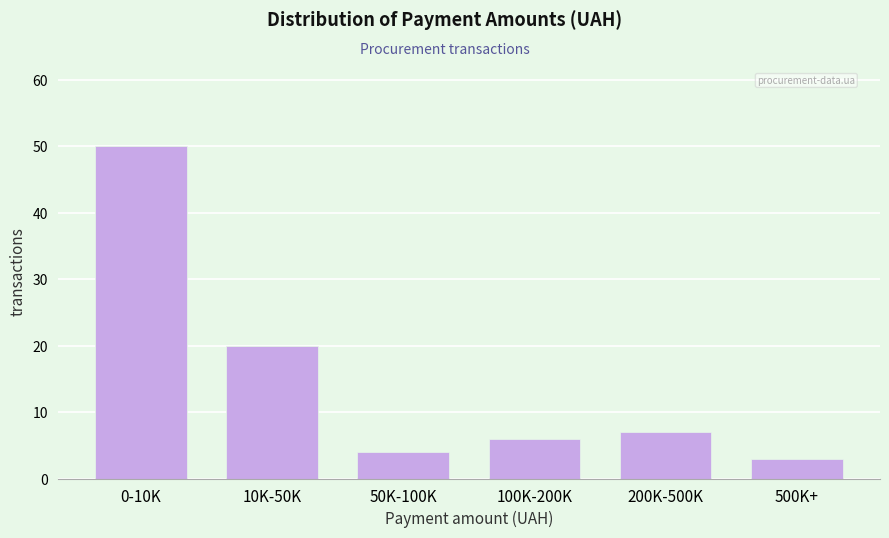

Reading left to right, what are all the values shown in this chart?

0-10K=50	10K-50K=20	50K-100K=4	100K-200K=6	200K-500K=7	500K+=3